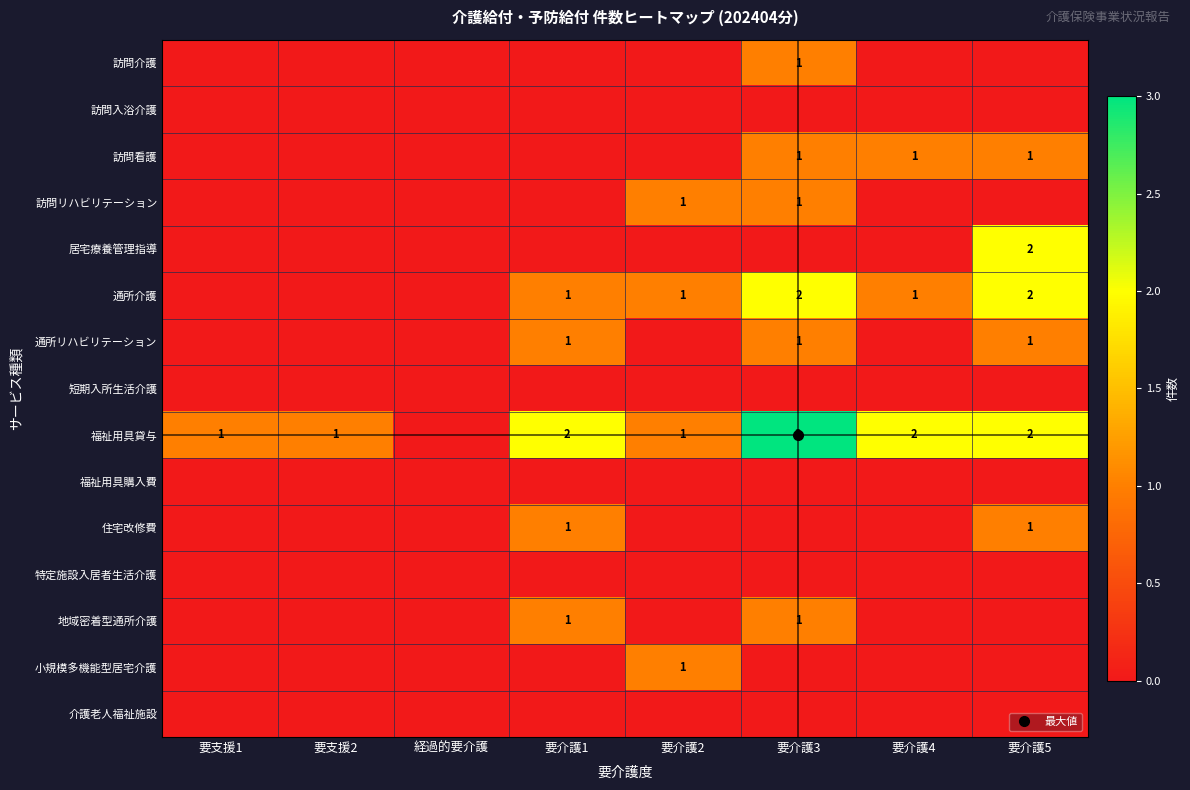

Is the value of 訪問入浴介護 at 経過的要介護 greater than the value of 訪問介護 at 要支援2?

No